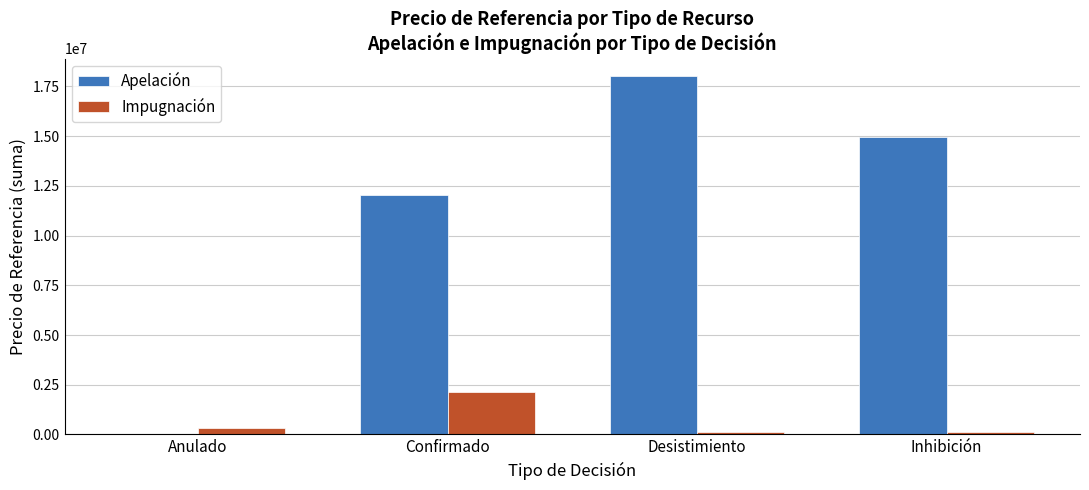

Which series changed the most between Confirmado and Desistimiento?

Apelación